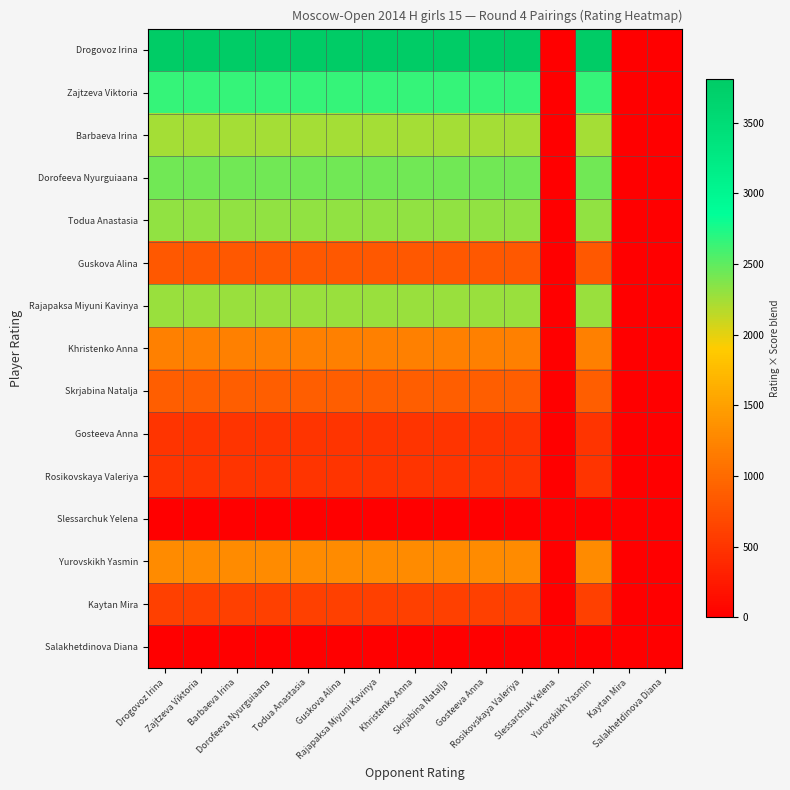

Rank the series by their maximum value, from lowest to highest.

Slessarchuk Yelena, Salakhetdinova Diana, Gosteeva Anna, Rosikovskaya Valeriya, Kaytan Mira, Guskova Alina, Skrjabina Natalja, Khristenko Anna, Yurovskikh Yasmin, Barbaeva Irina, Rajapaksa Miyuni Kavinya, Todua Anastasia, Dorofeeva Nyurguiaana, Zajtzeva Viktoria, Drogovoz Irina